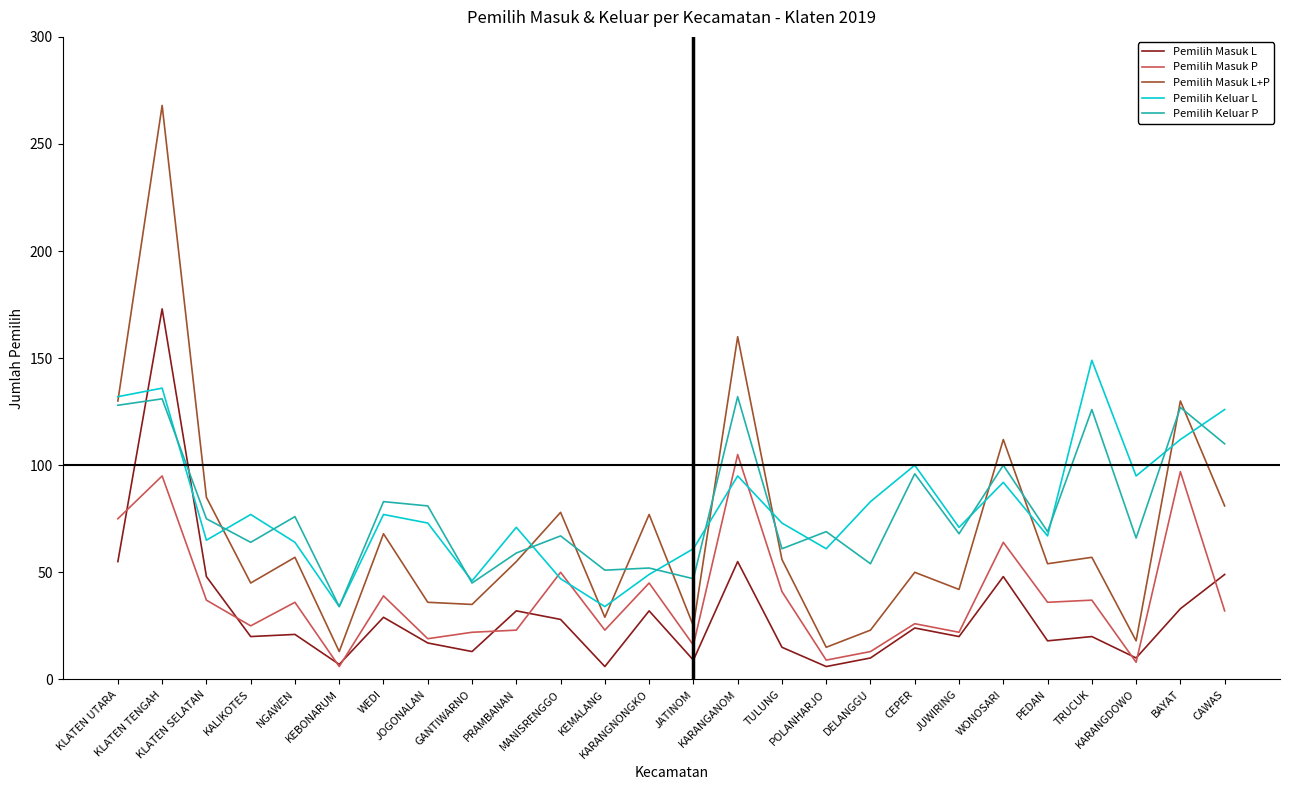

Which series changed the most between NGAWEN and KARANGDOWO?

Pemilih Masuk L+P